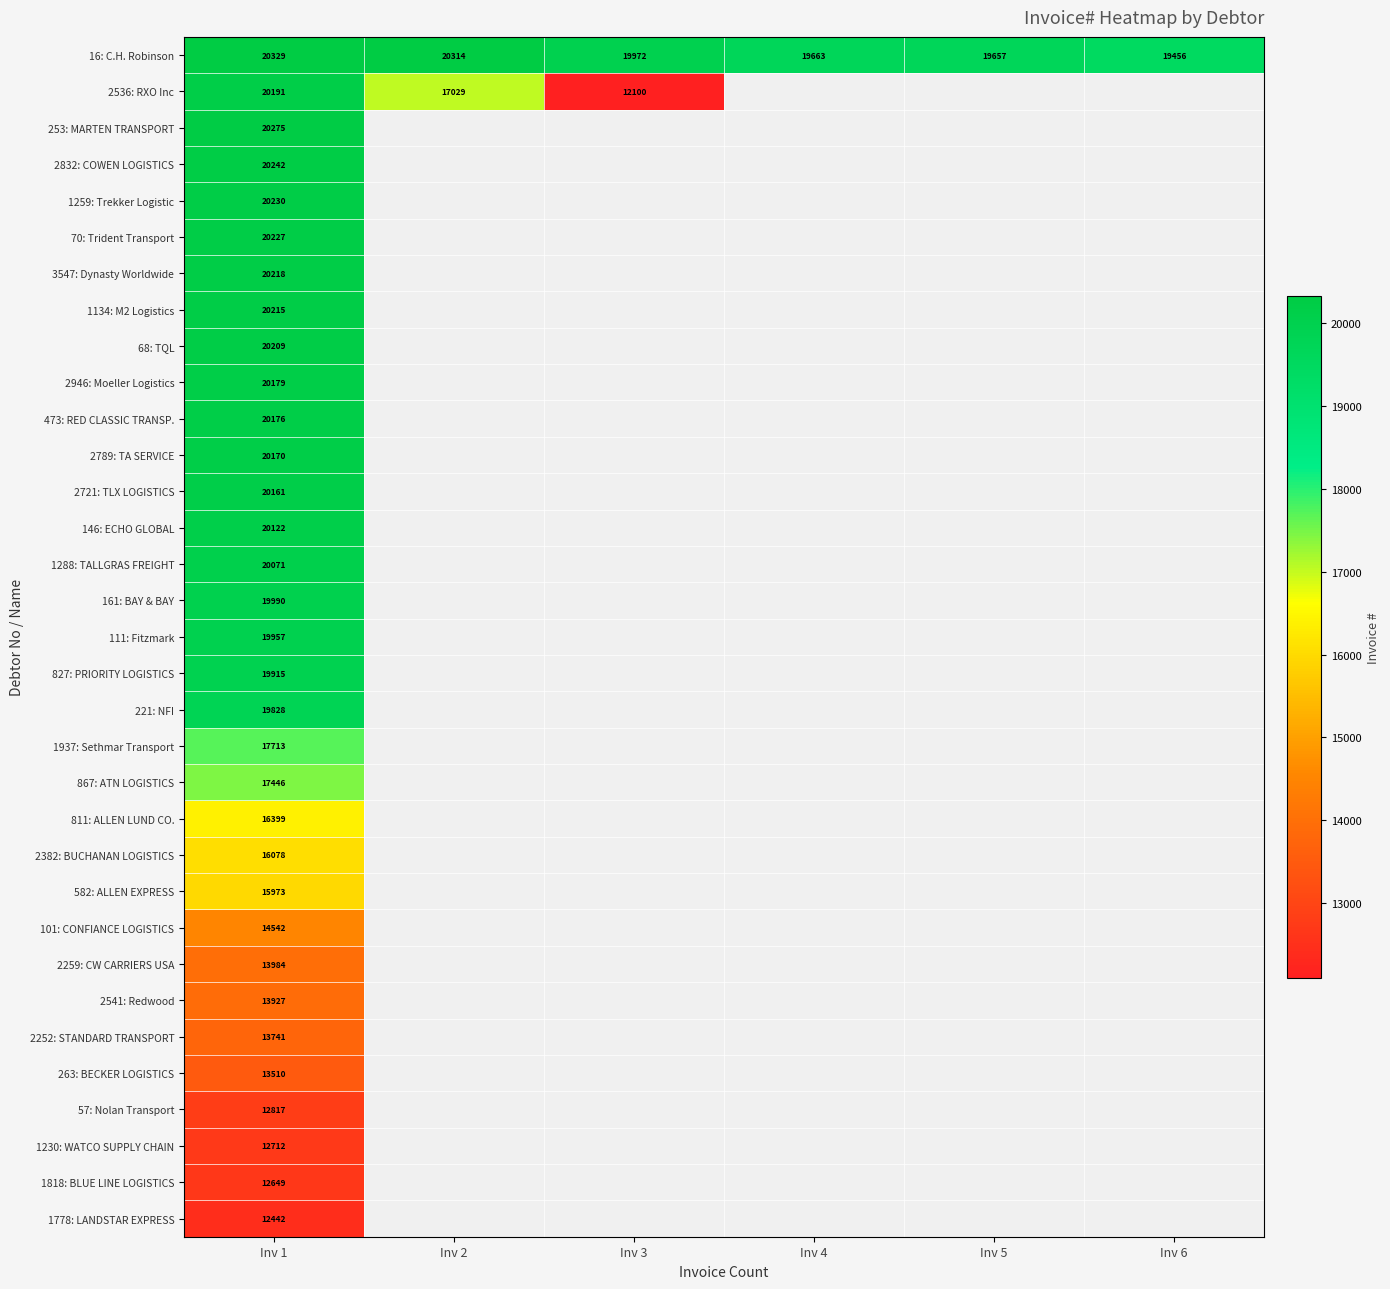

At how many categories does at least one series exceed 13508?

6